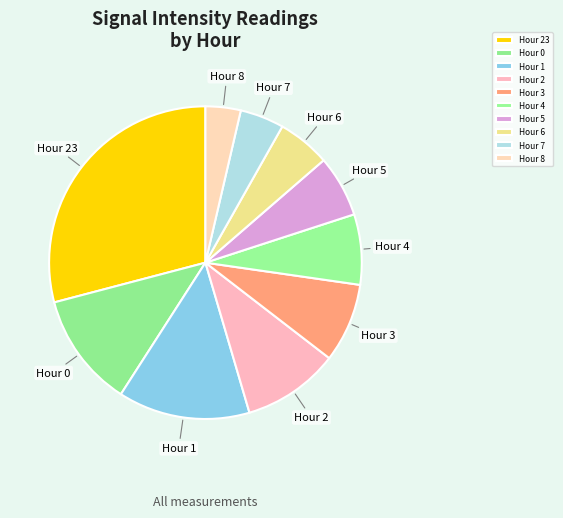

Which category has the biggest portion of the pie?

Hour 23